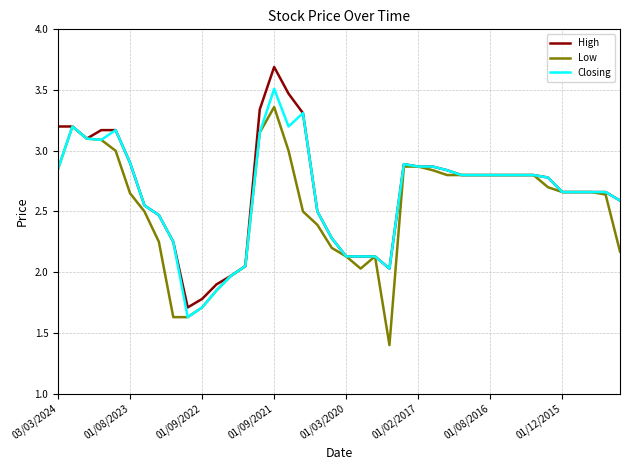

What is the maximum value shown in the chart?

3.7